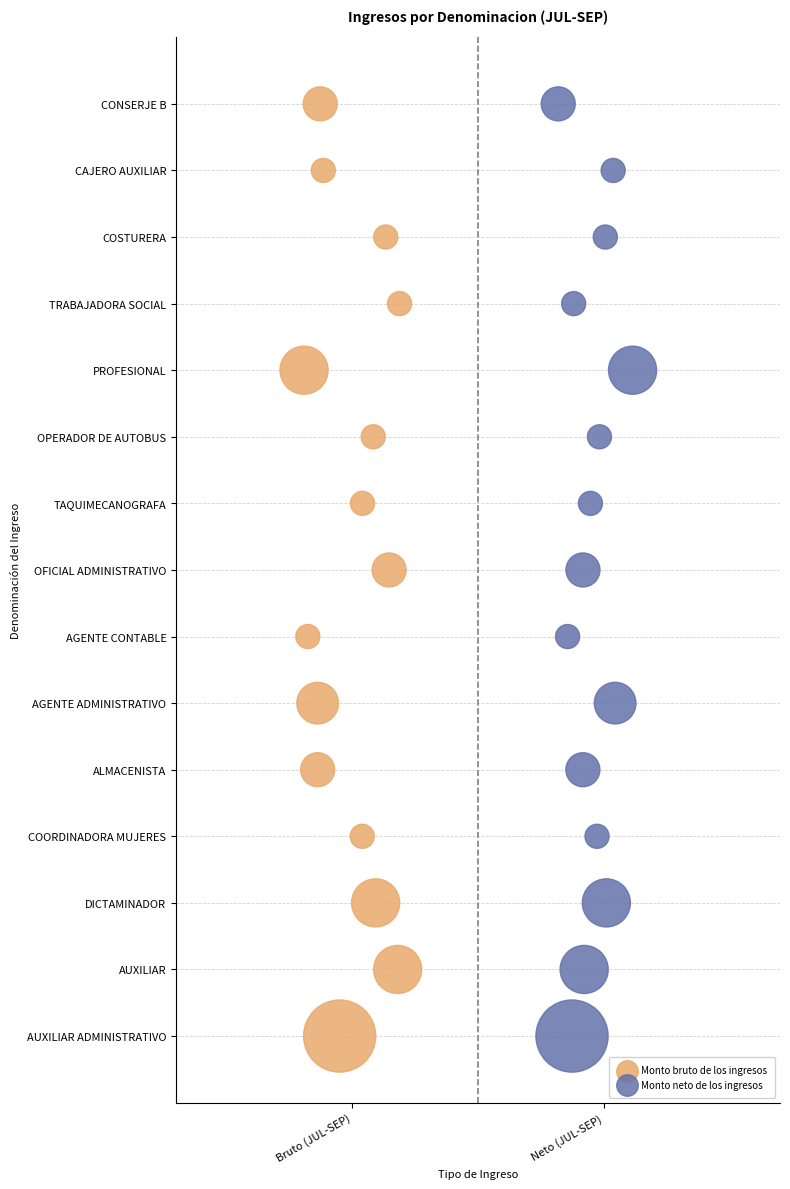

What are all the series names shown in the legend?

Monto bruto de los ingresos, Monto neto de los ingresos